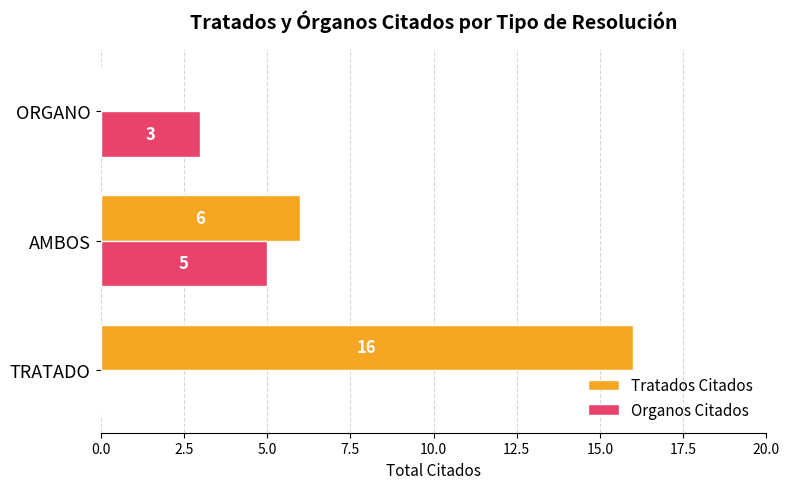

Between TRATADO and ORGANO, which series saw the biggest shift?

Tratados Citados